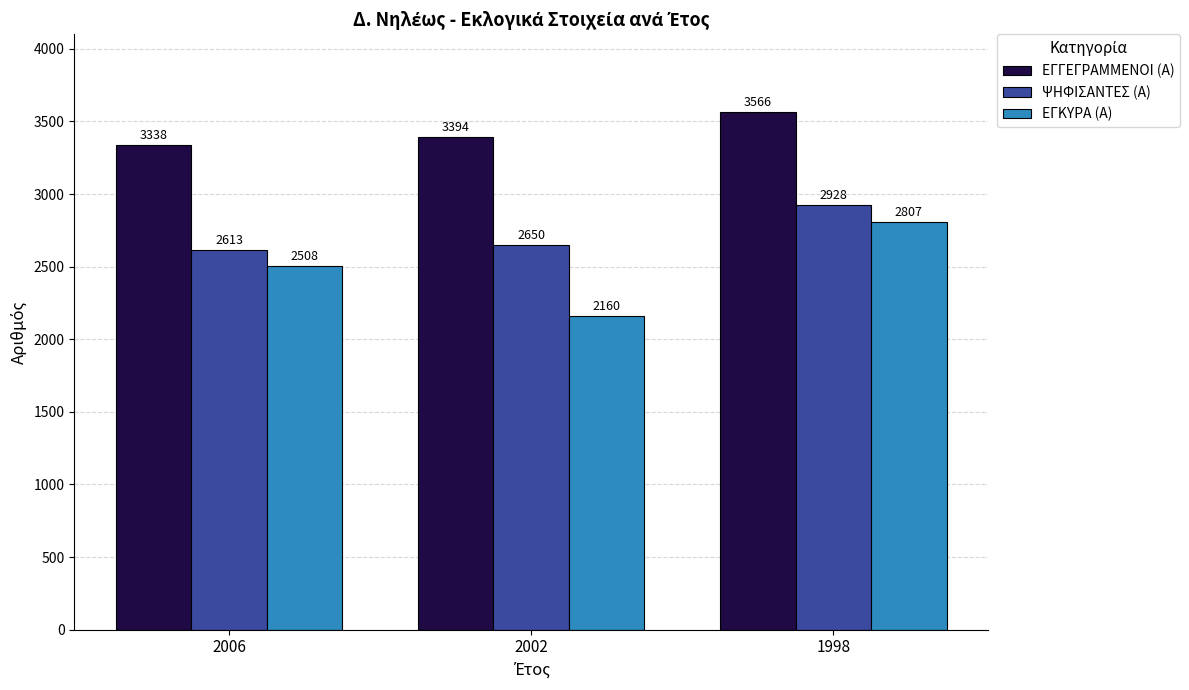

How many ΕΓΚΥΡΑ (Α) values are between 2160 and 2807?

3